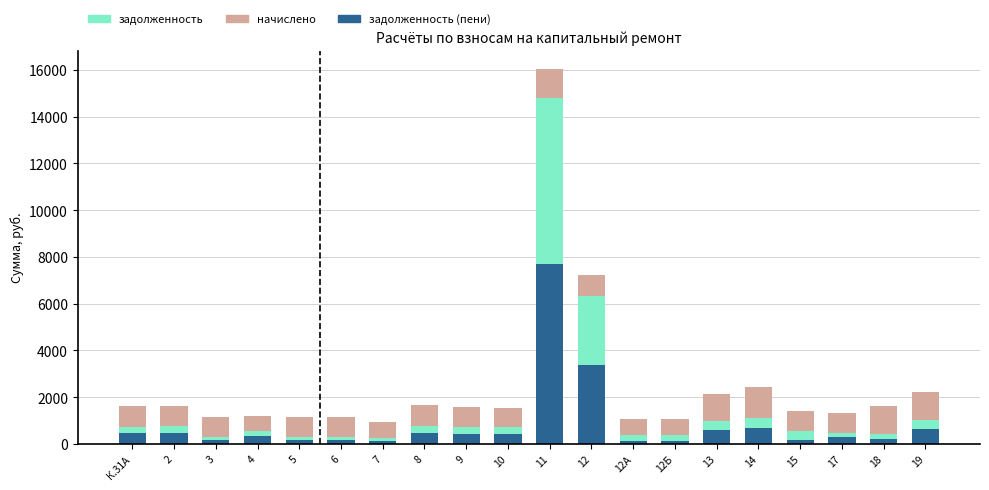

At which category is the sum across all series the highest?

11